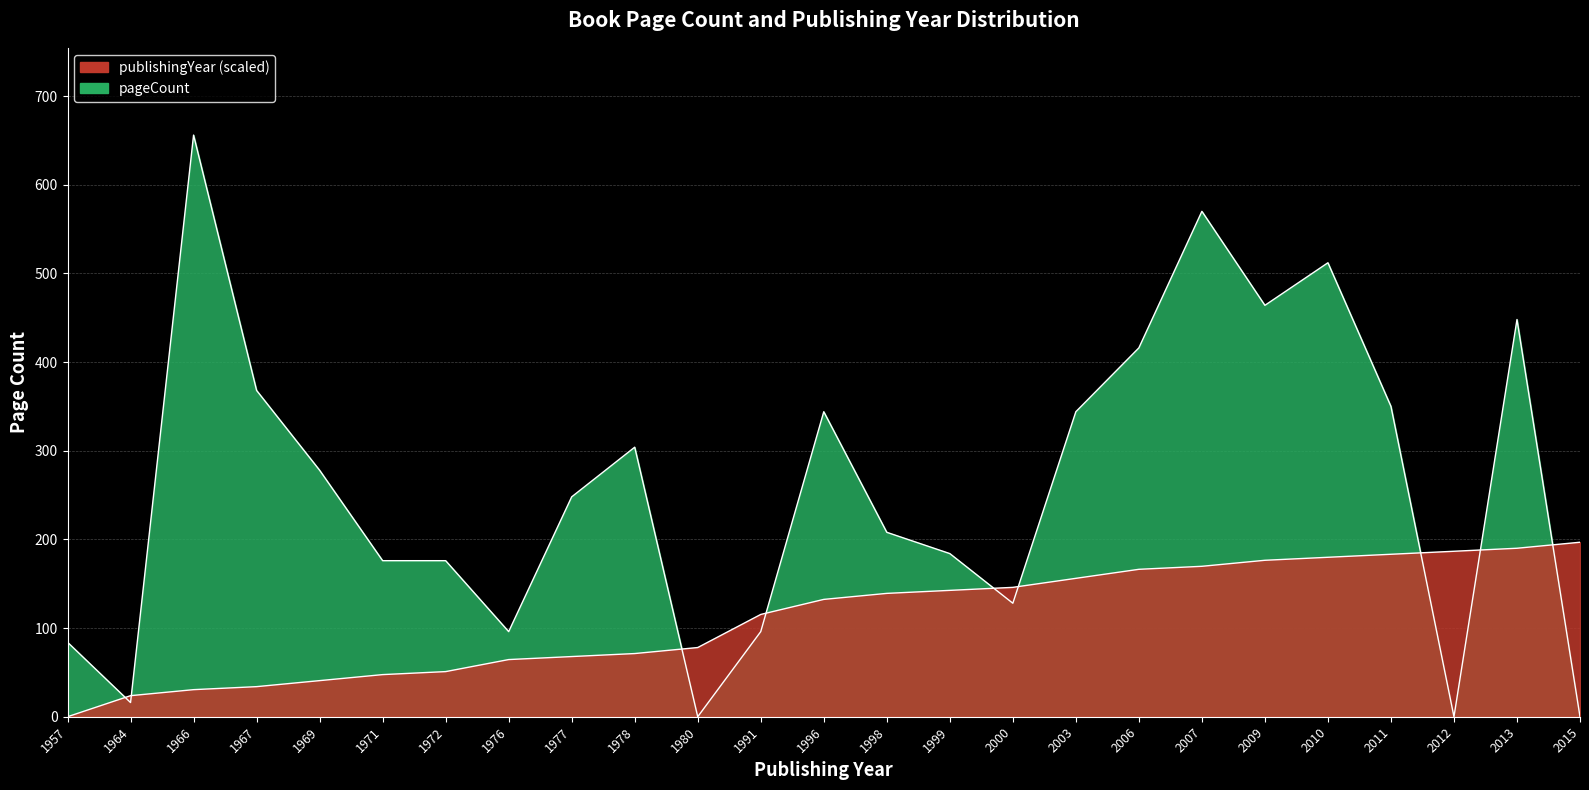

True or false: publishingYear and pageCount cross at least once.

True